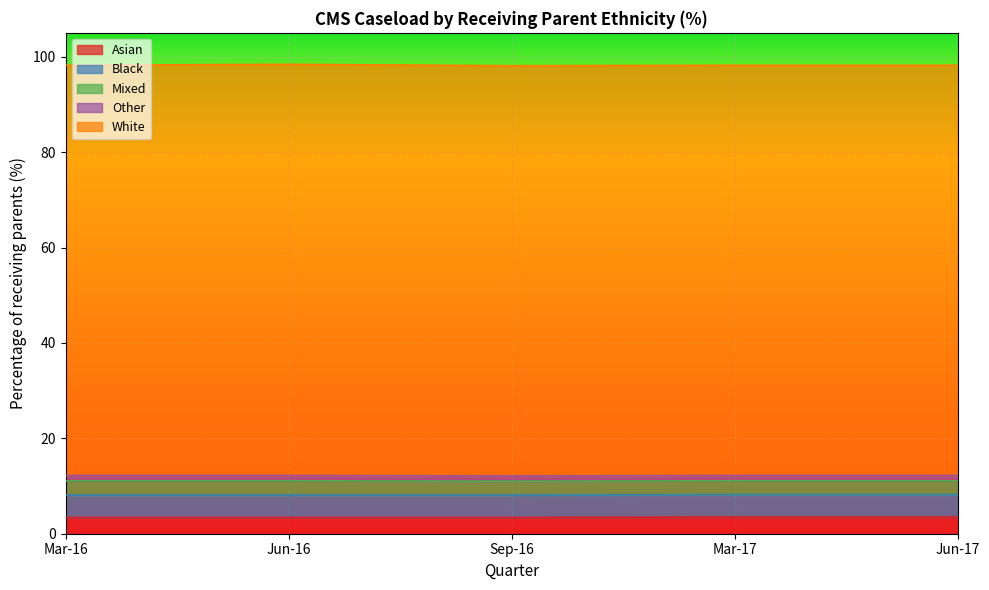

What is the greatest value displayed?

86.2